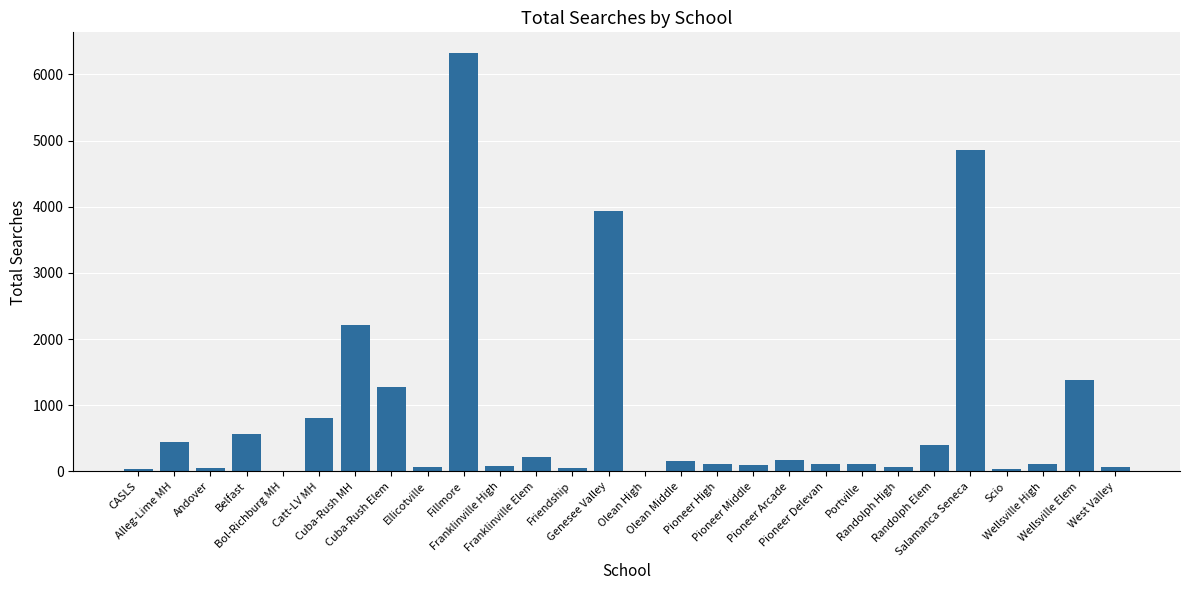

Is it true that the value at Portville is 109?

True